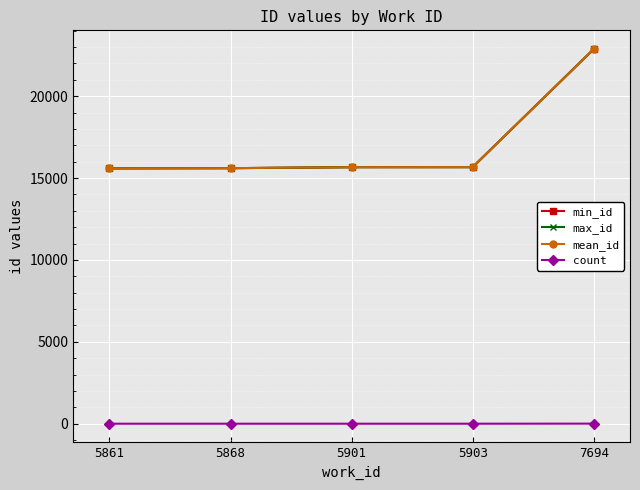

At how many categories does at least one series exceed 13200?

5